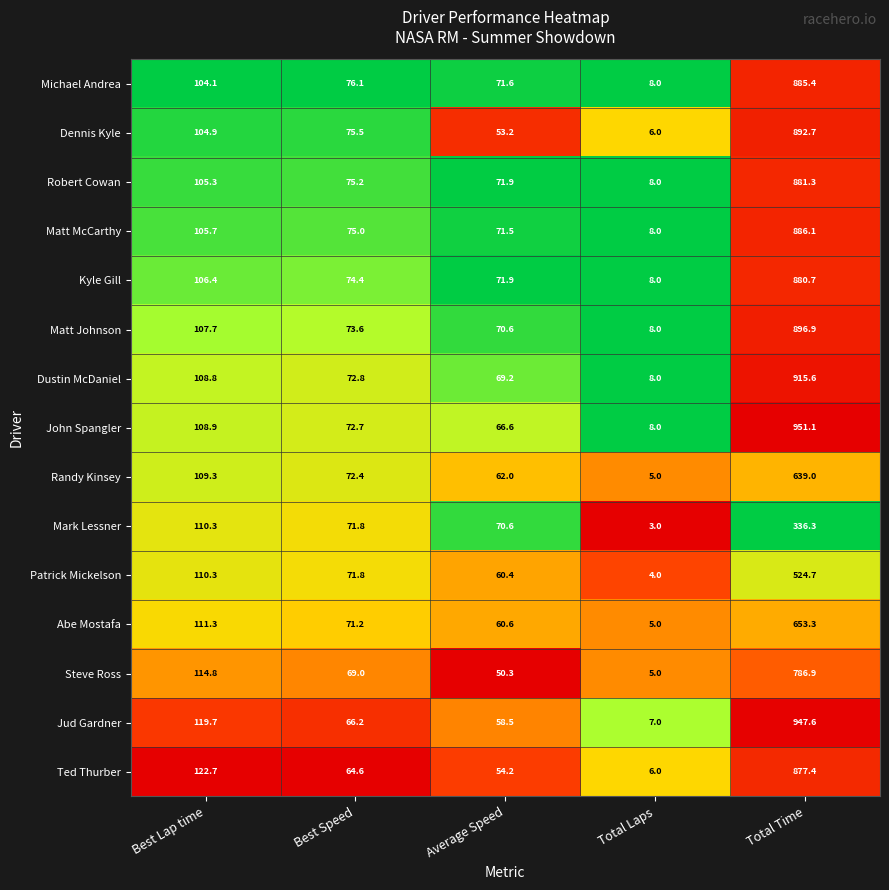

Where does the Robert Cowan series first go above 75?

Best Lap time